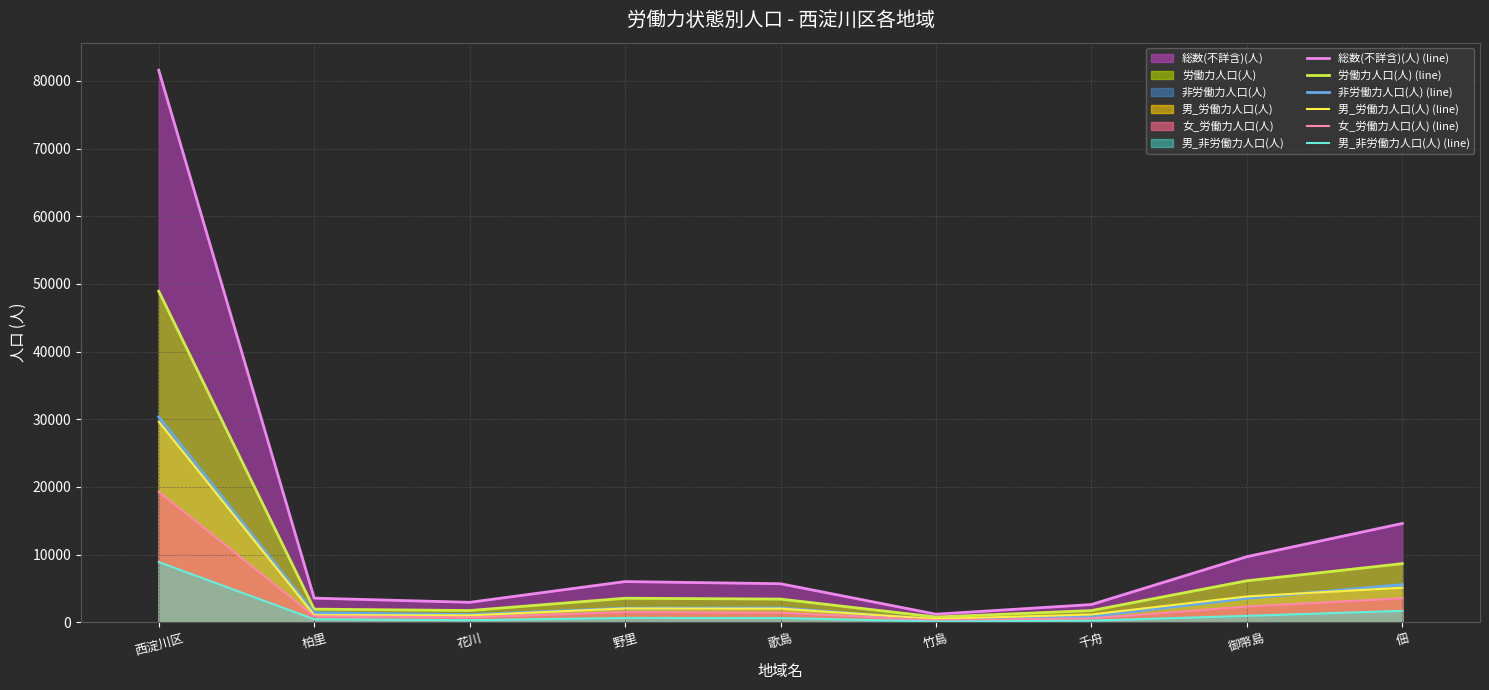

At which category does 女_労働力人口(人) (line) reach its first local peak?

野里